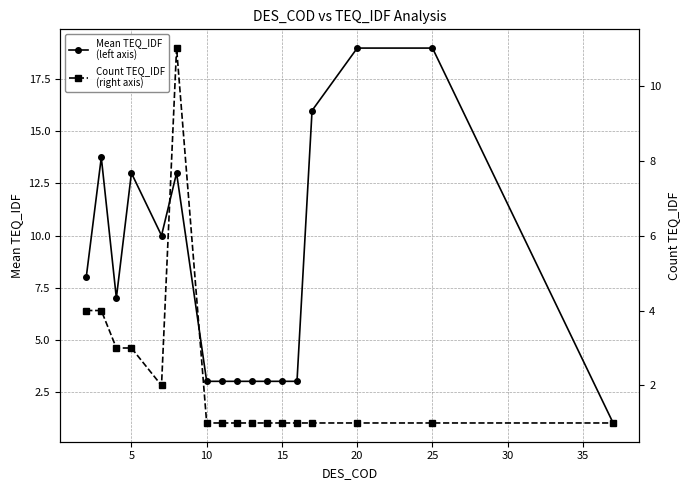

Does the chart have visible grid lines?

Yes